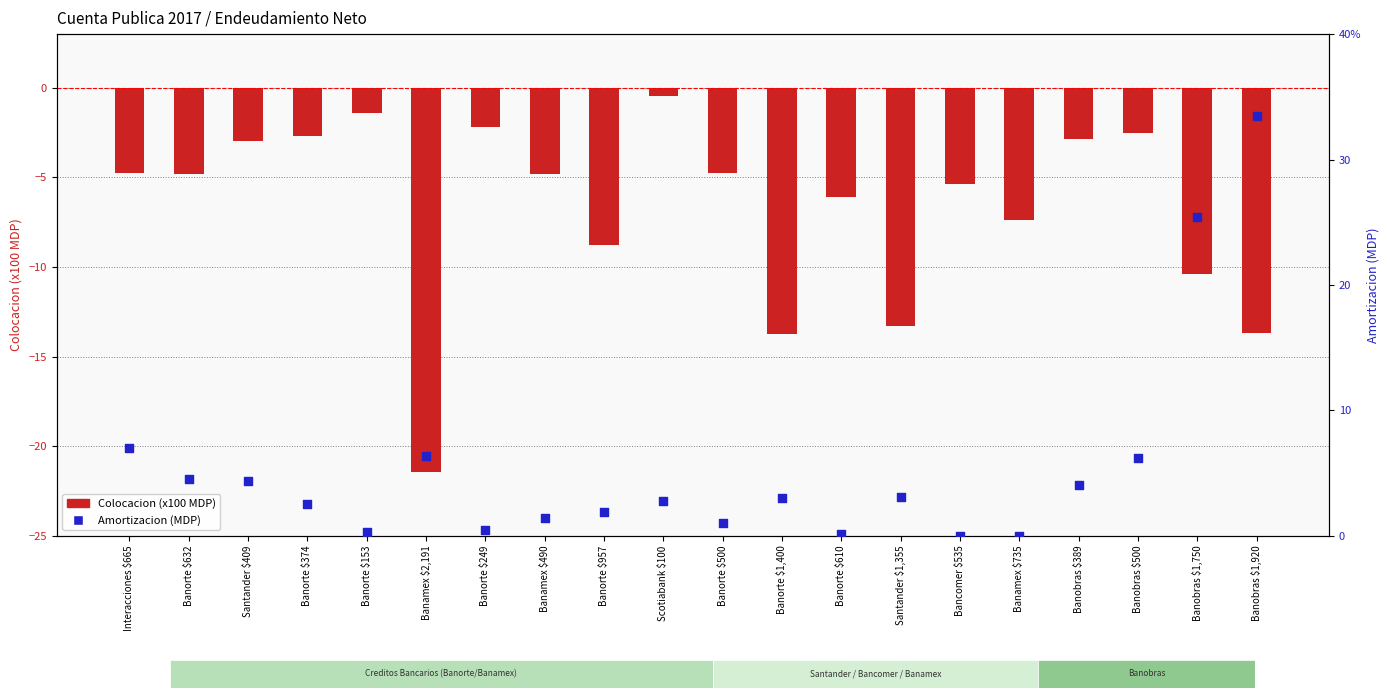

At which category is the sum across all series the highest?

Banobras $1,920